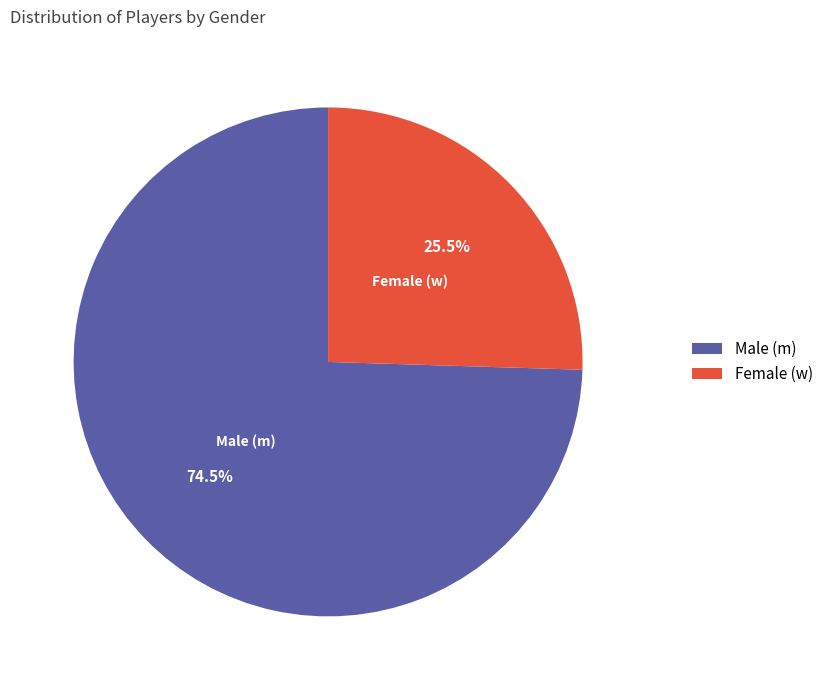

How many segments does this pie chart have?

2